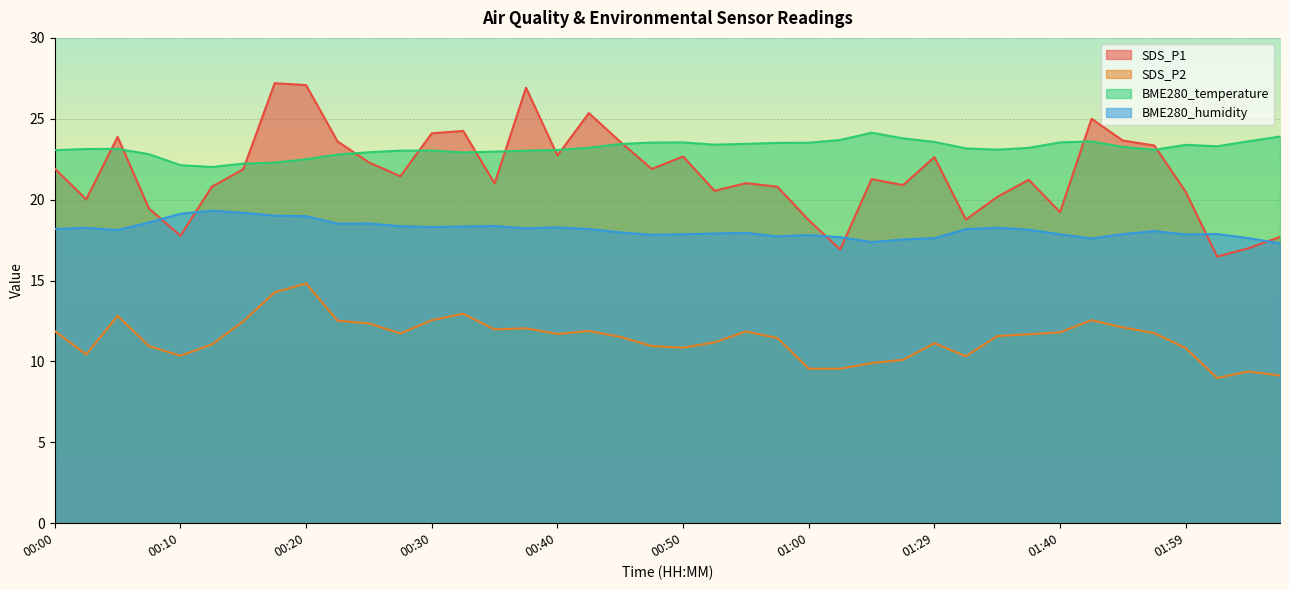

True or false: SDS_P2 has a value of 11.7 at 00:40.

True